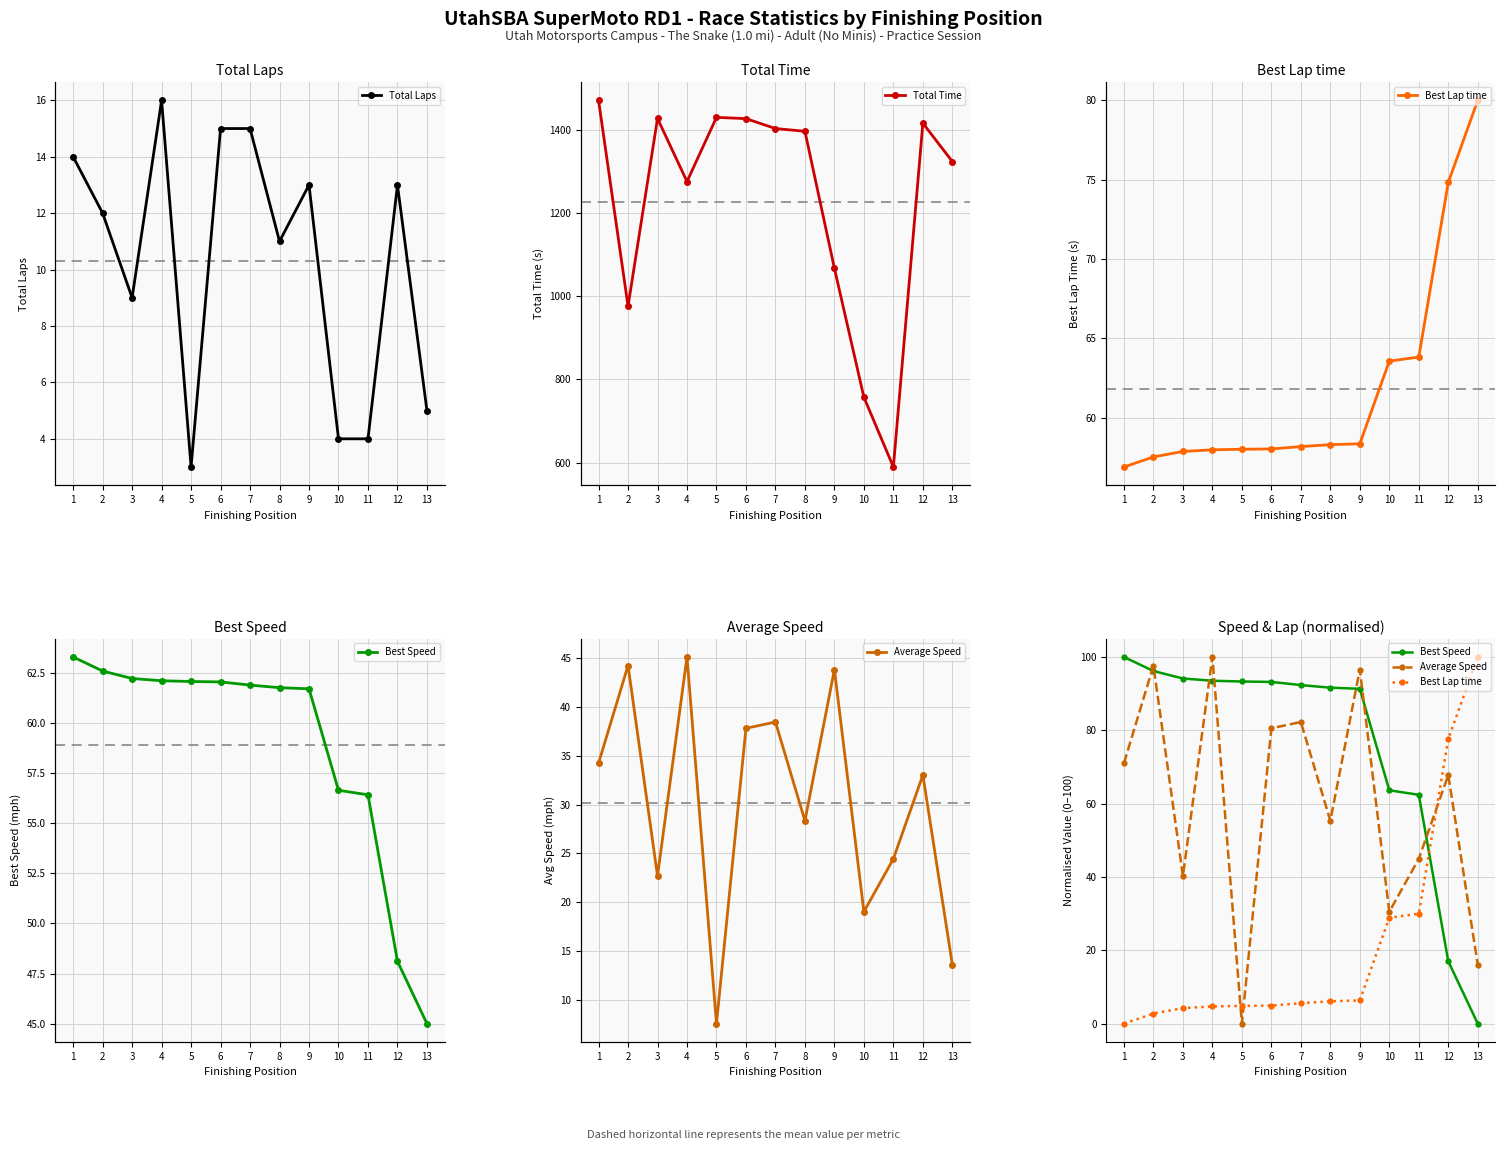

Is it true that Average Speed equals 18.3 at 10?

False